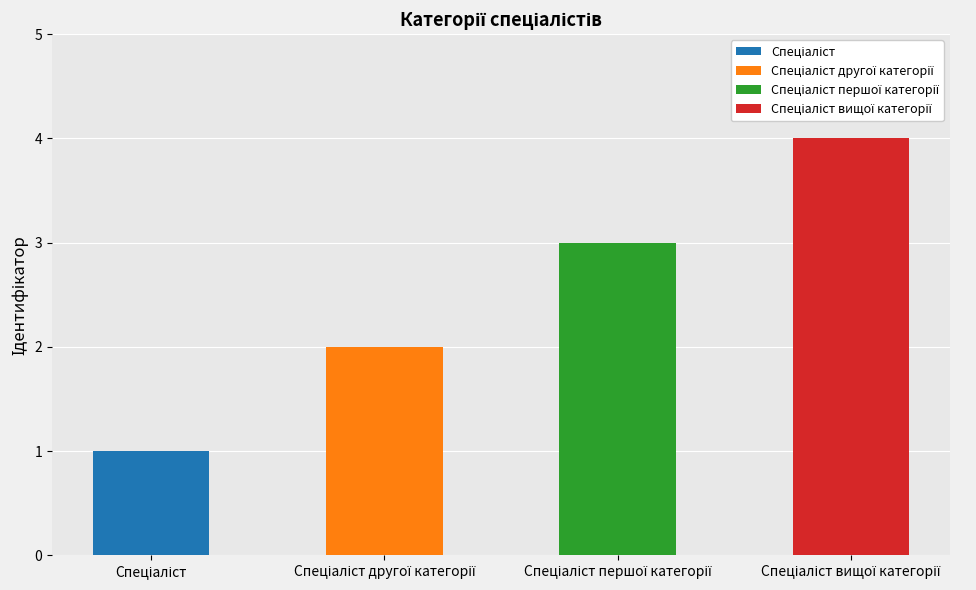

What is the greatest value displayed?

4